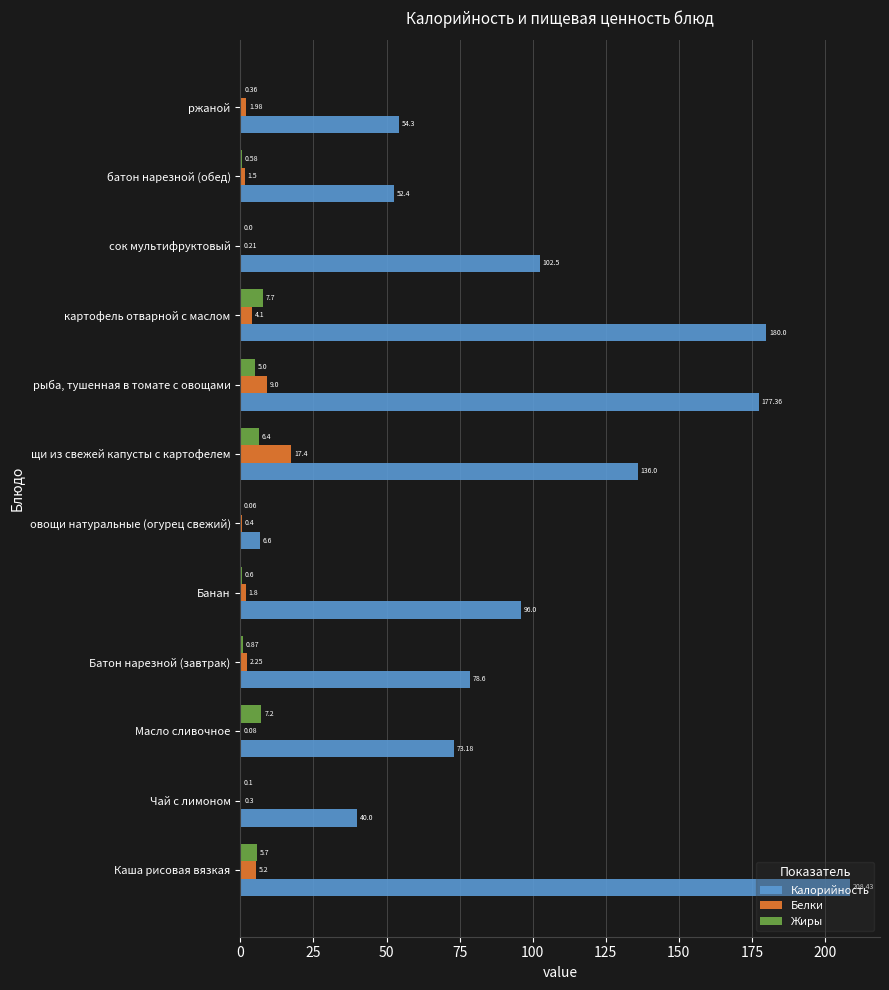

Which series has the largest total across all categories?

Калорийность